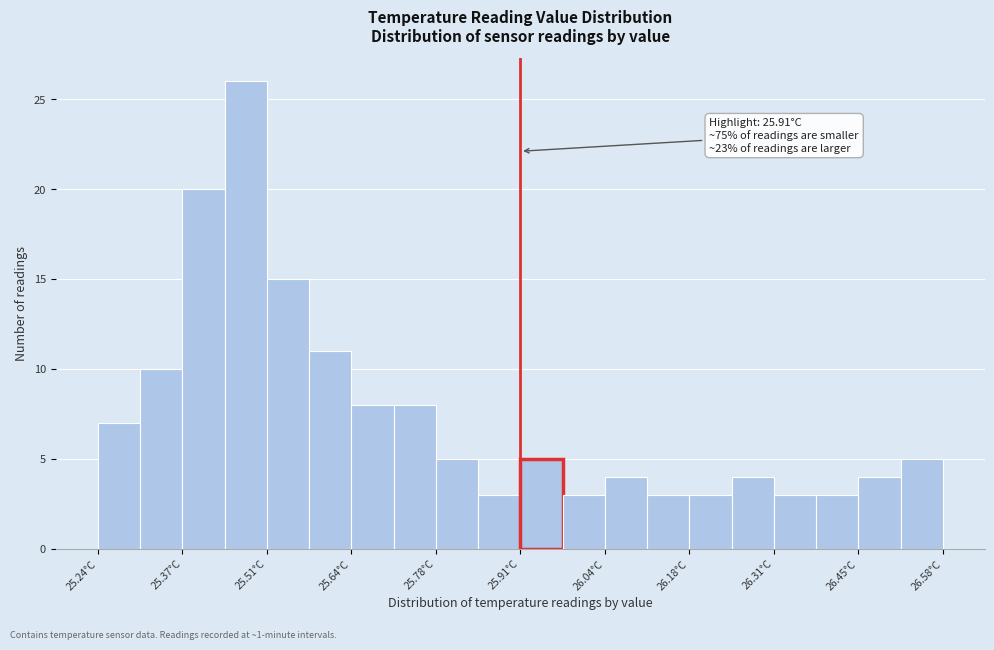

Around what value on the x-axis is the tallest bar? Give the approximate position of its centre, as read against the axis.

25.48